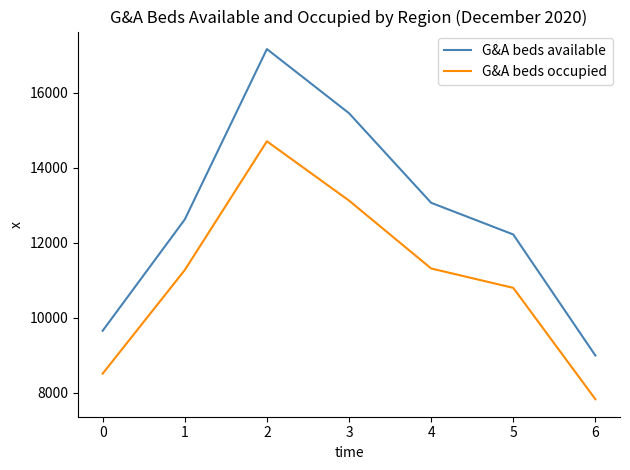

How many values in the G&A beds available series are below 12616?

3